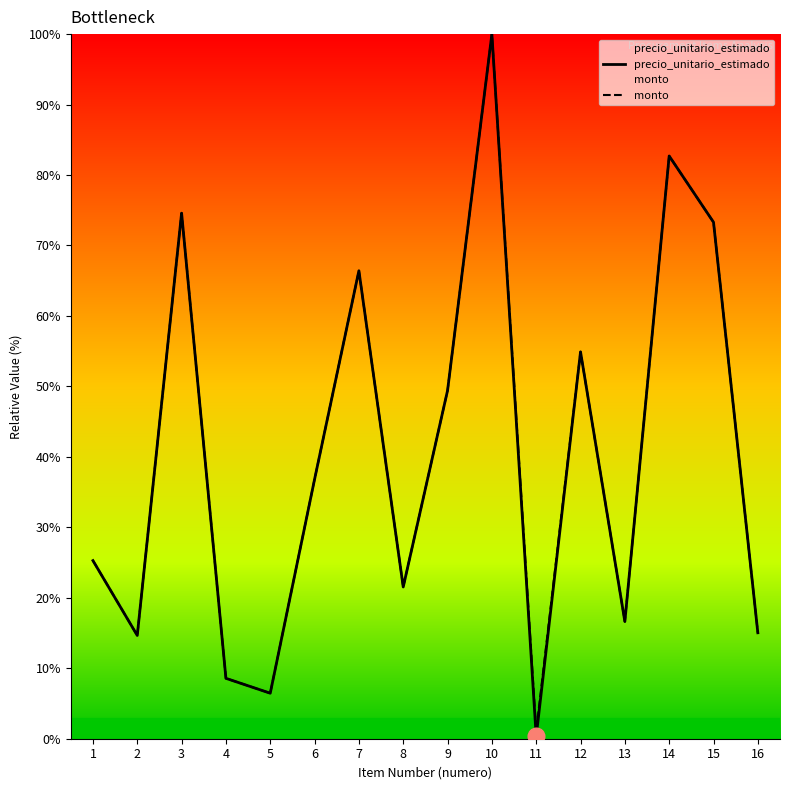

What is the average value of the precio_unitario_estimado series?

40.4